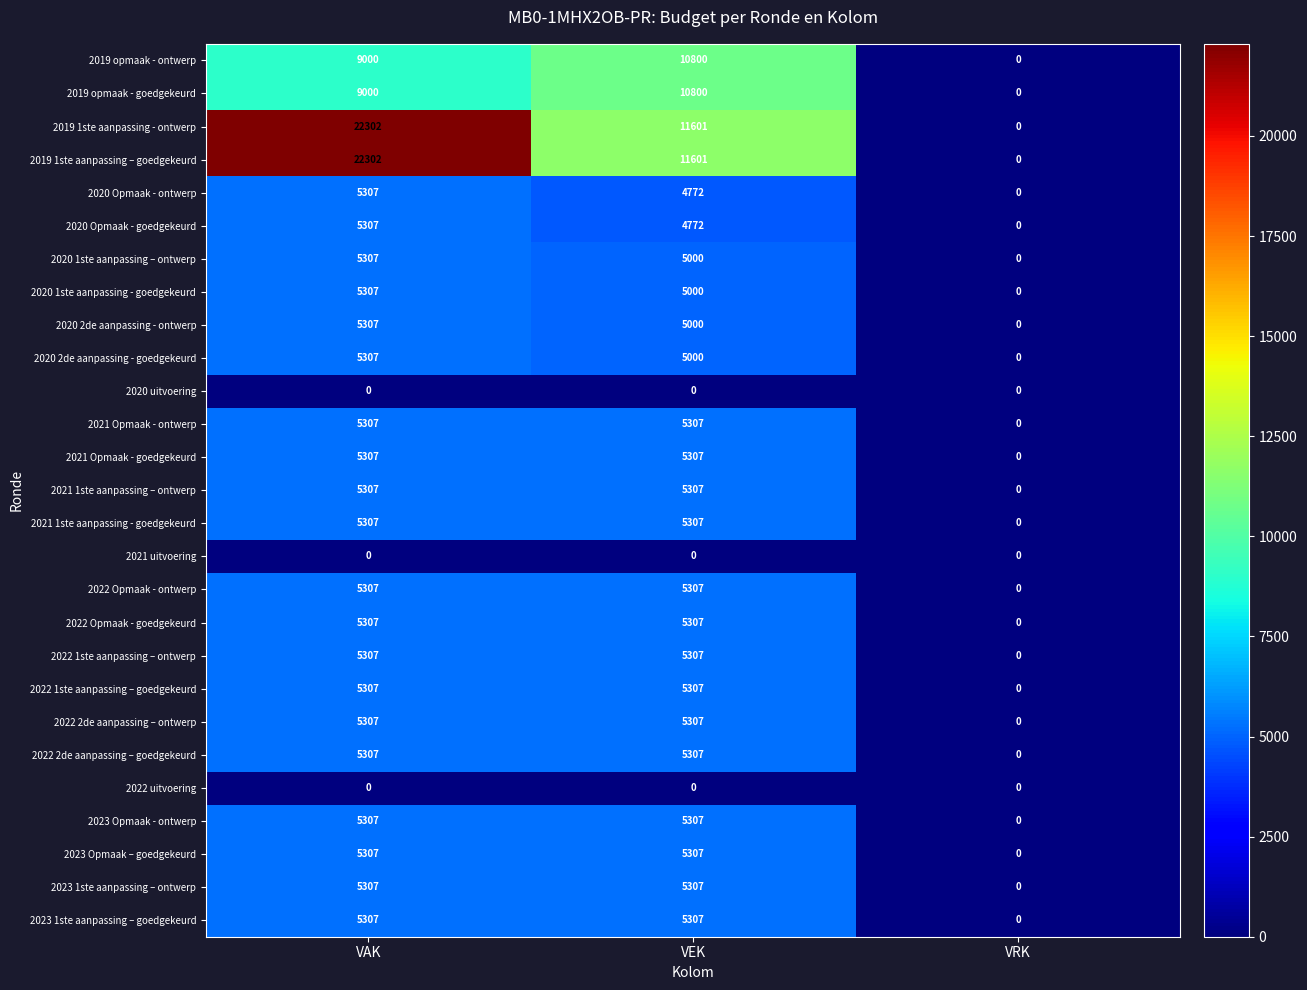

The 2023 Opmaak - ontwerp series shows 5307 at VEK. True or false?

True